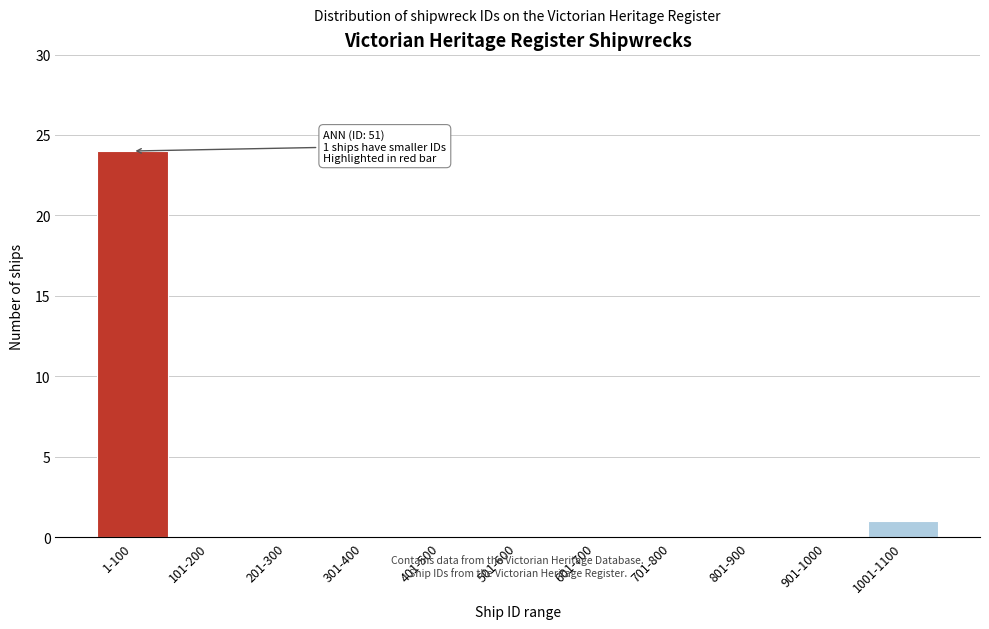

Reading left to right, extract all data points from this chart.

1-100=24	101-200=0	201-300=0	301-400=0	401-500=0	501-600=0	601-700=0	701-800=0	801-900=0	901-1000=0	1001-1100=1